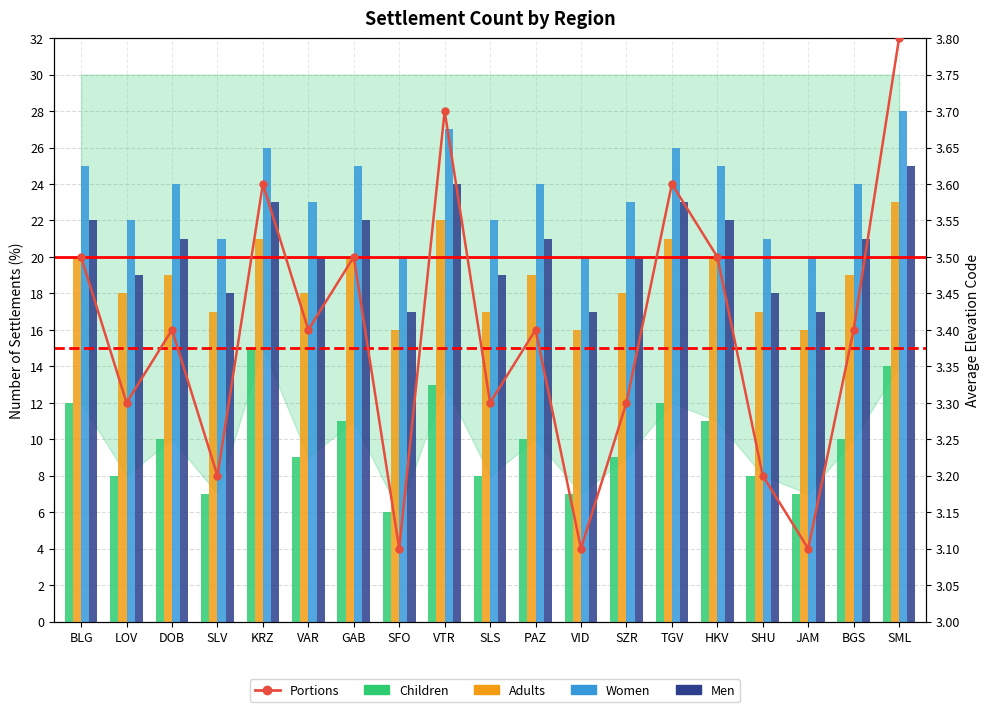

Which category has the lowest value across all series?

SFO